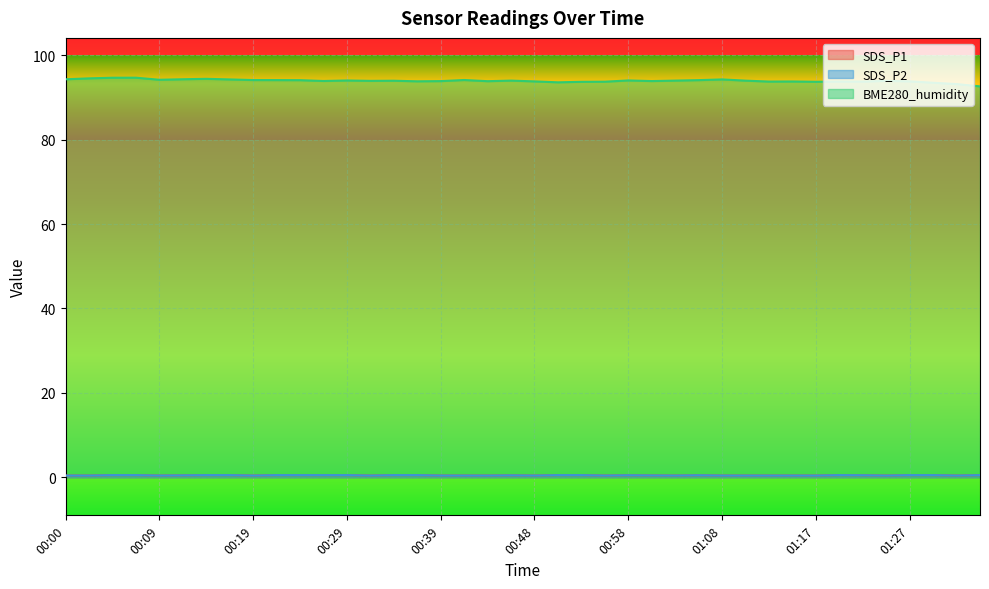

What is the difference between the maximum and minimum values in the BME280_humidity series?

2.1